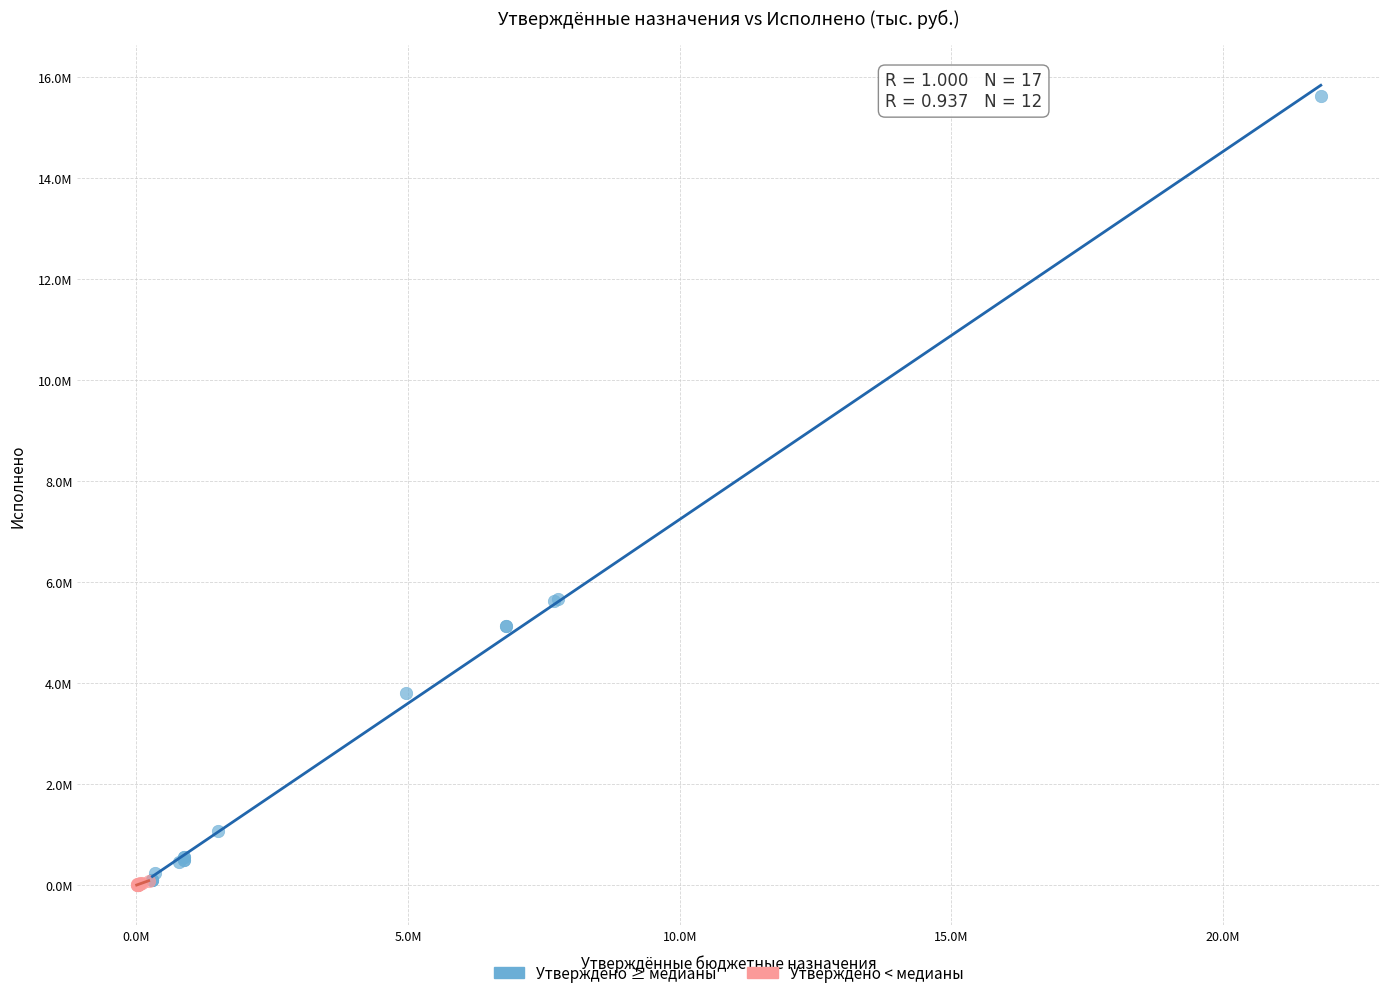

What are all the series names shown in the legend?

Утверждено ≥ медианы, Утверждено < медианы